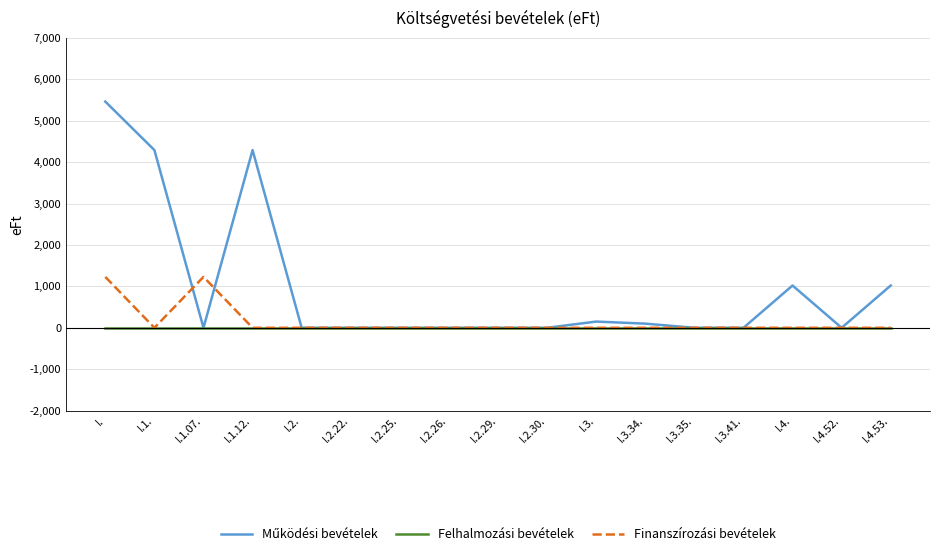

The value of Finanszírozási bevételek at I.4. is -802. True or false?

False